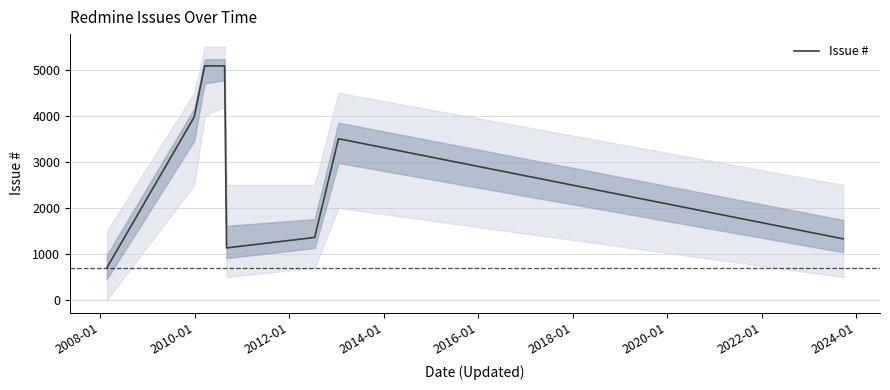

Count the number of values greater than 3504.

3